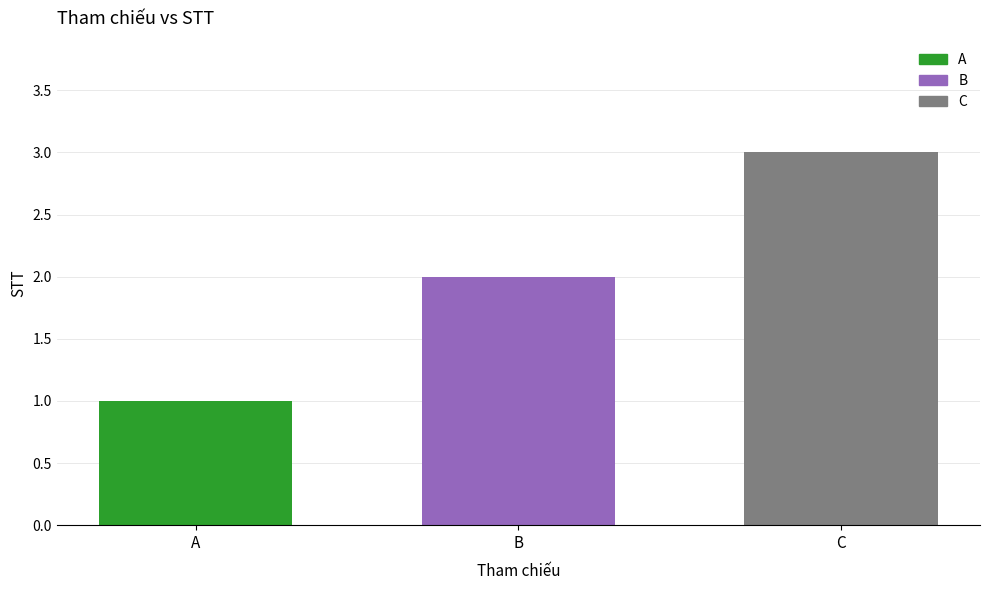

At B, list the series in order from largest to smallest.

C, B, A